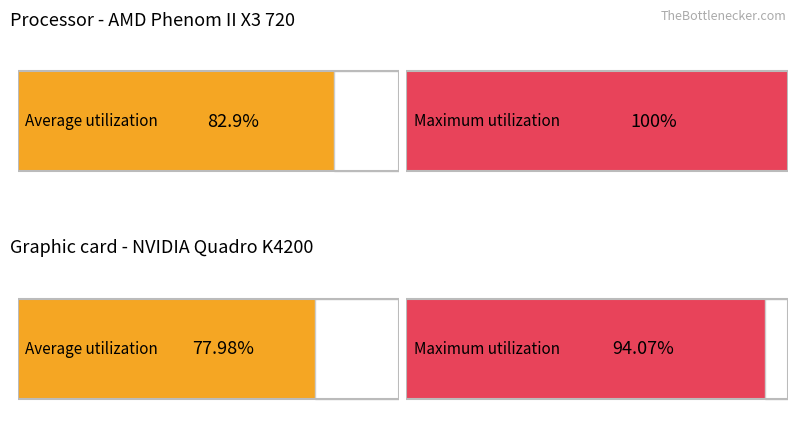

List the series in order of their overall mean, lowest first.

Average utilization, Maximum utilization